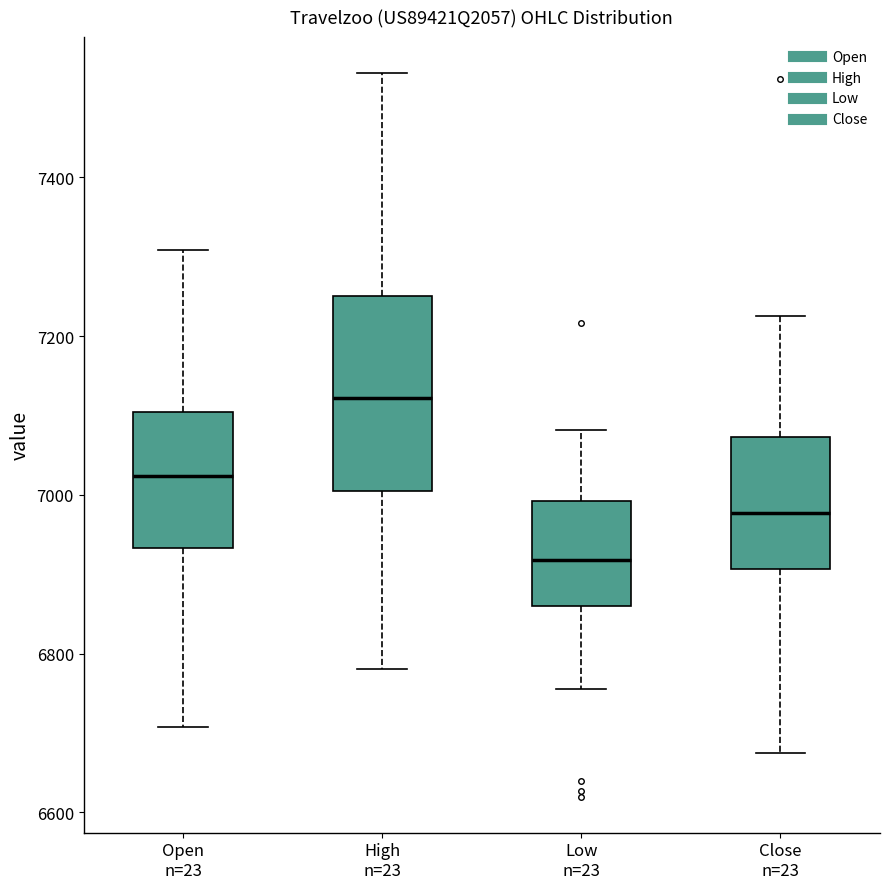

Where does the lower whisker of the box for Low n=23 end on the y-axis? The values are not printed on the chart, so give them approximately, as read against the axis.

6760